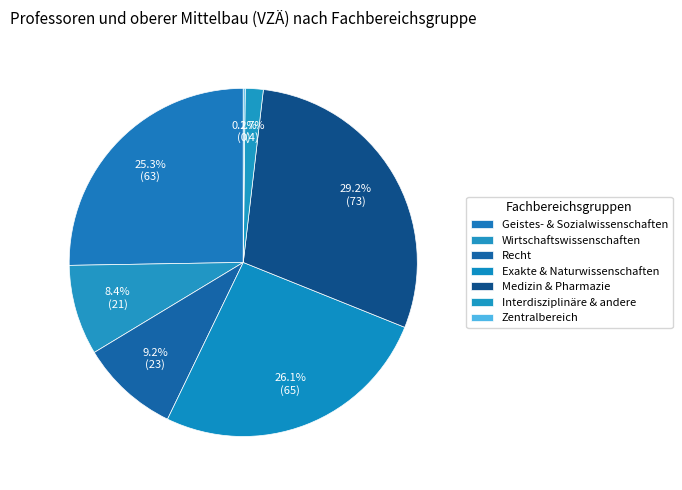

What is the total percentage of Wirtschaftswissenschaften and Geistes- & Sozialwissenschaften?

33.7%